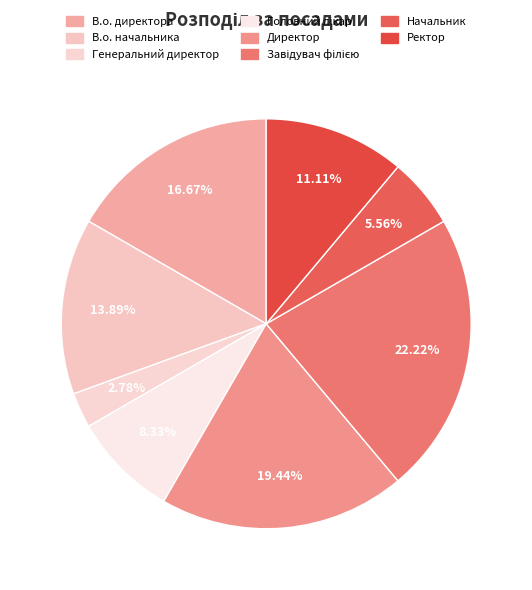

How many segments does this pie chart have?

8